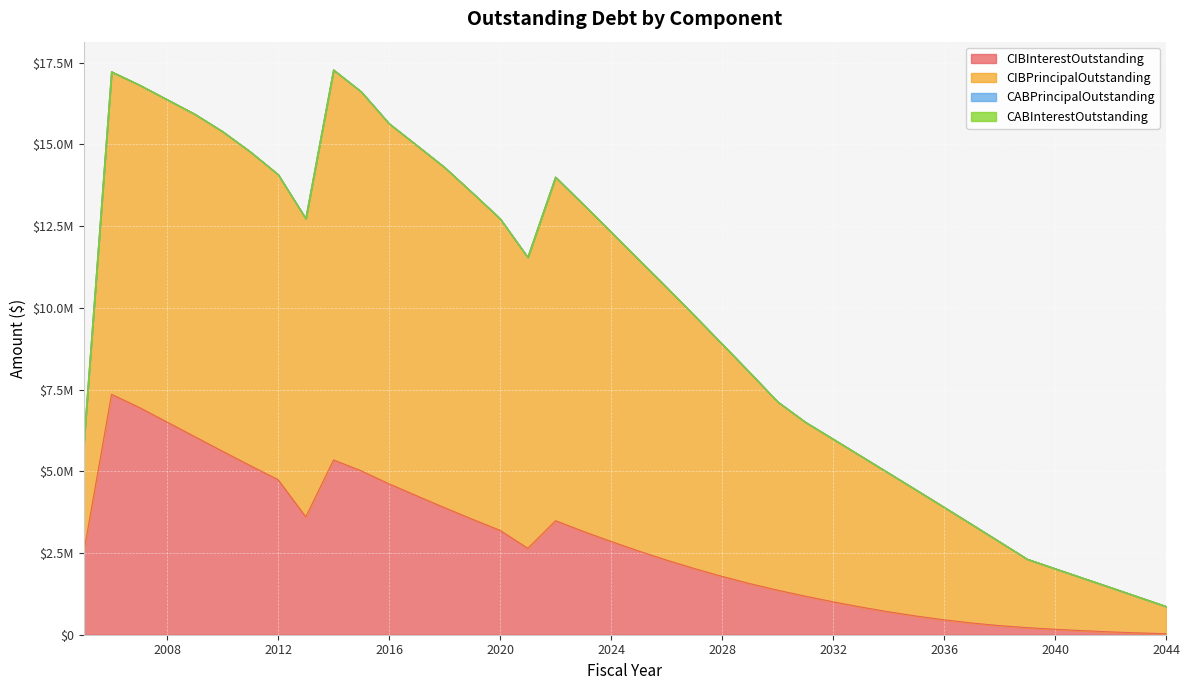

List the series in order of their peak value, lowest first.

CABPrincipalOutstanding, CABInterestOutstanding, CIBInterestOutstanding, CIBPrincipalOutstanding